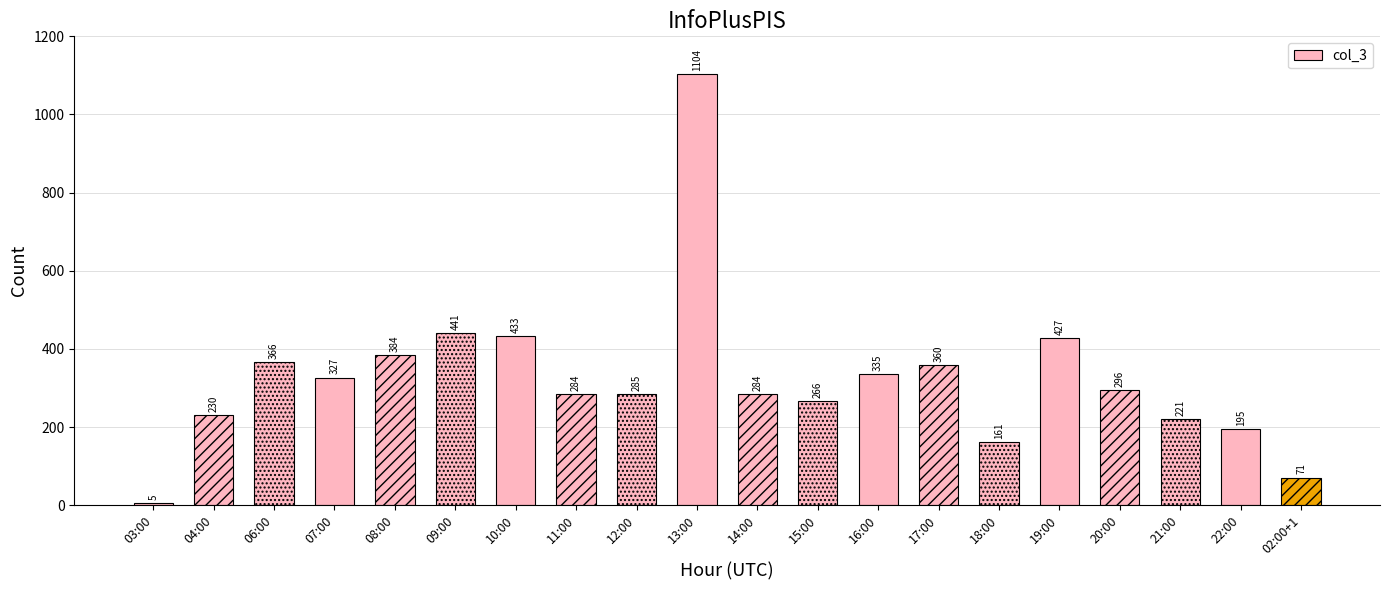

The chart shows a value of 284 at 11:00. True or false?

True